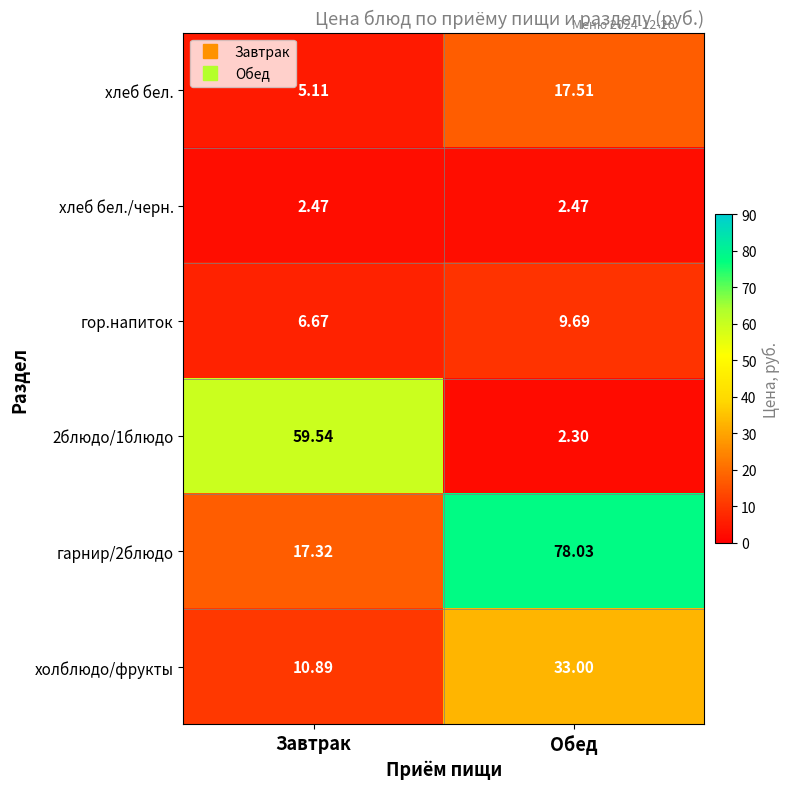

Between Завтрак and Обед, which series saw the biggest shift?

гарнир/2блюдо